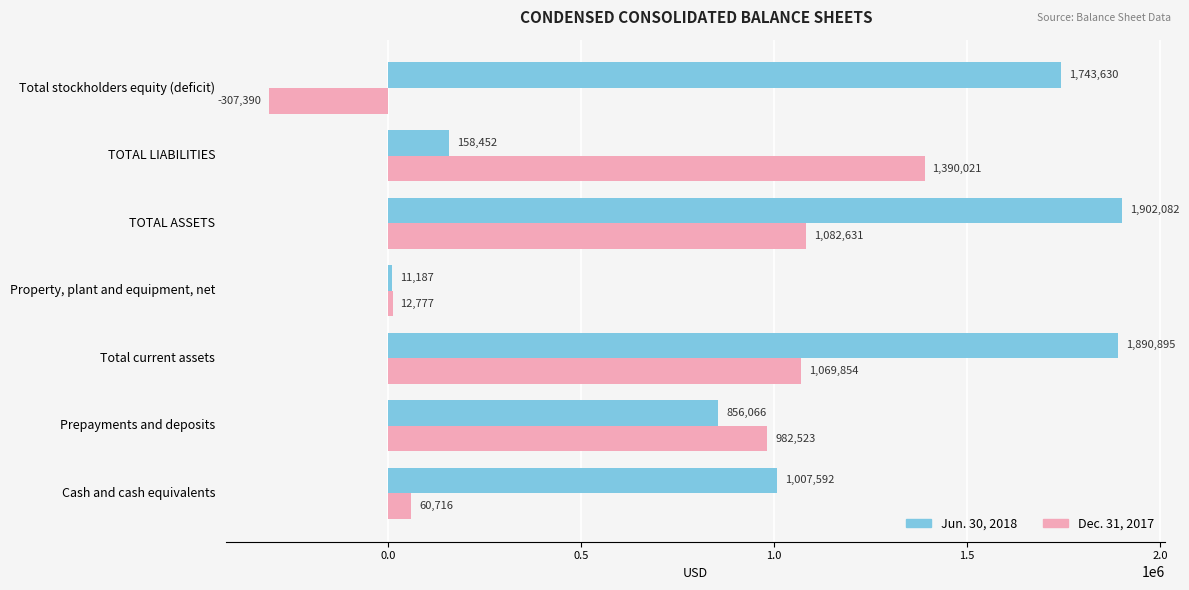

What is the sum of all Jun. 30, 2018 values?

7569904